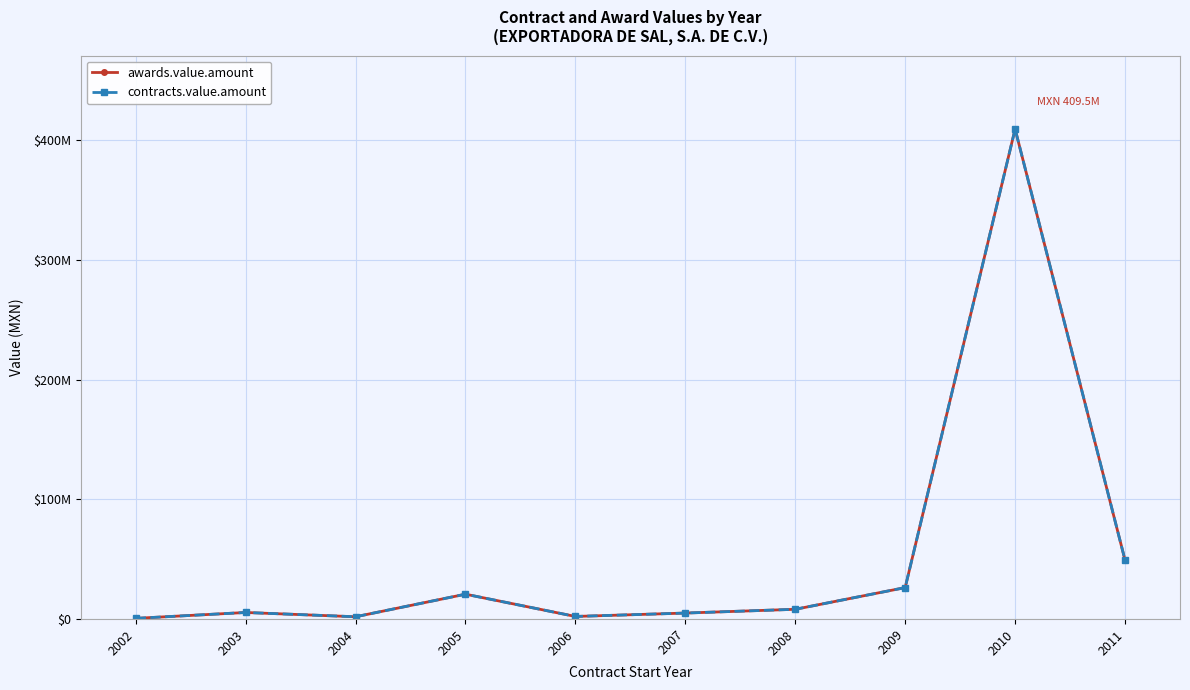

Reading left to right, list all the values displayed in this chart.

awards.value.amount: 2002=503863.5	2003=5410414.2	2004=1832789.7	2005=20701310.9	2006=2086842.0	2007=4926348.4	2008=8077426.0	2009=26221702.1	2010=409543971.4	2011=49180000.0
contracts.value.amount: 2002=503863.5	2003=5410414.2	2004=1832789.7	2005=20701310.9	2006=2086842.0	2007=4926348.4	2008=8077426.0	2009=26221702.1	2010=409543971.4	2011=49180000.0